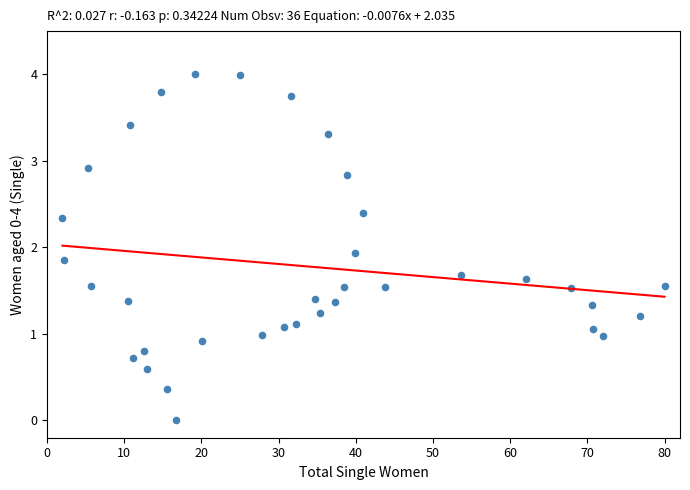

What Y value in the scatter plot is closest to 2?

1.9